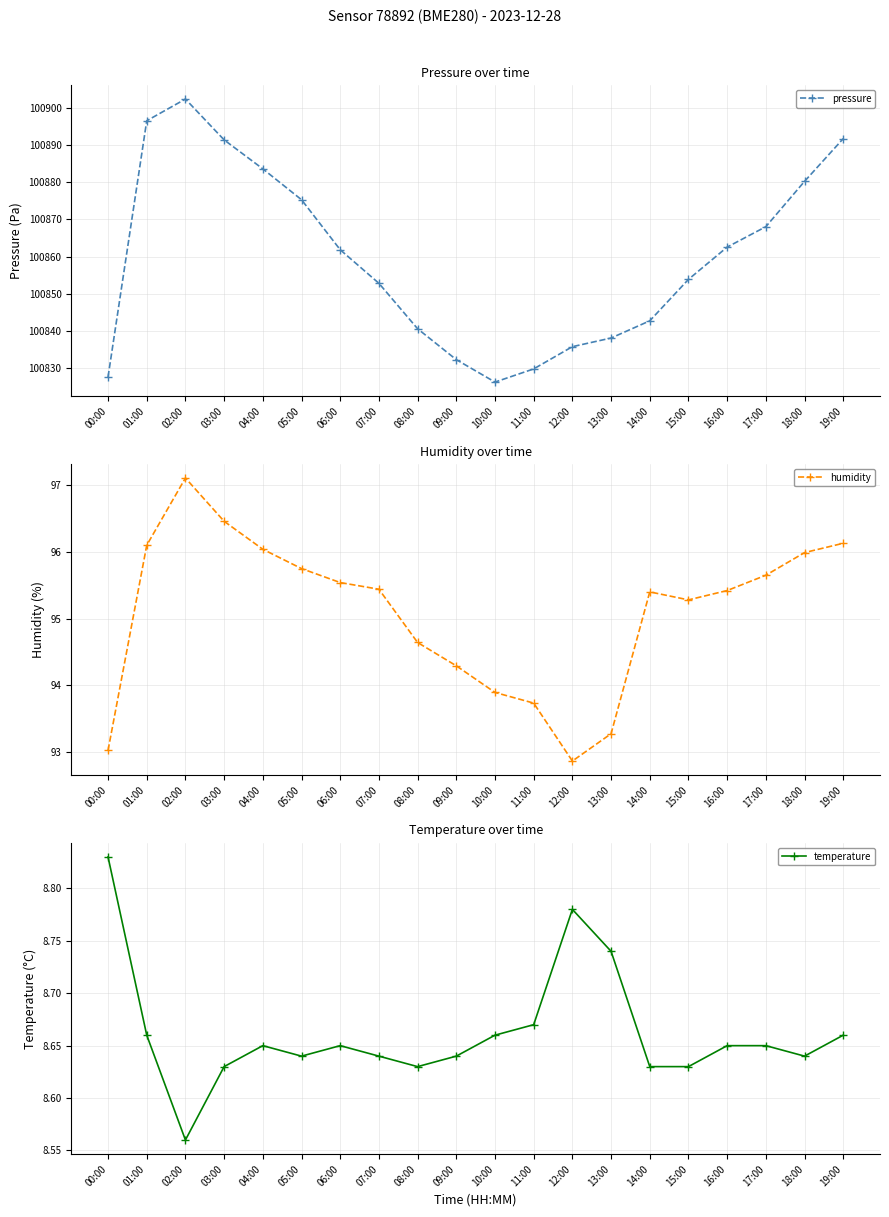

True or false: humidity has a value of 55.6 at 16:00.

False